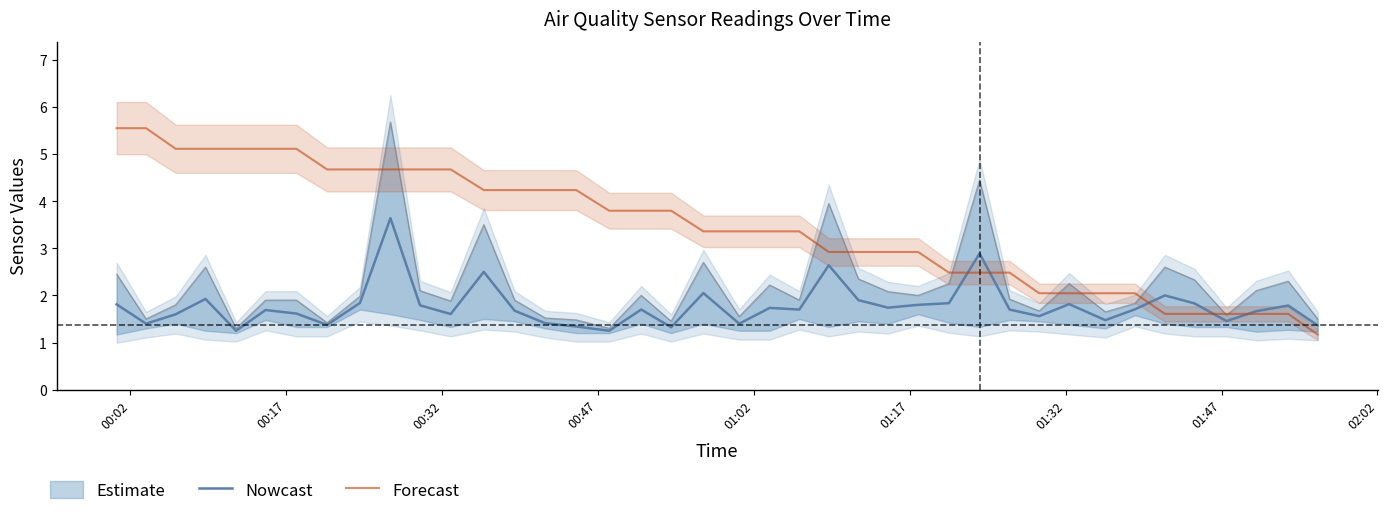

How many intersections are there between Nowcast and Forecast?

5